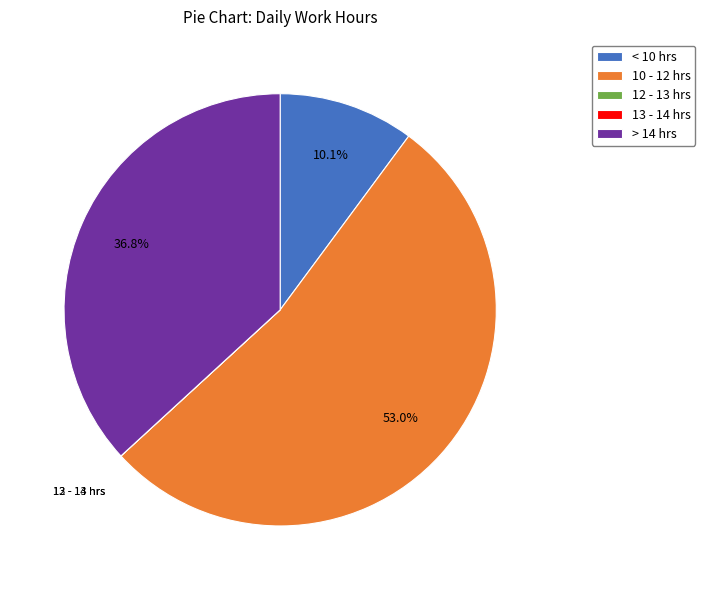

What is the largest slice in the pie chart?

10 - 12 hrs